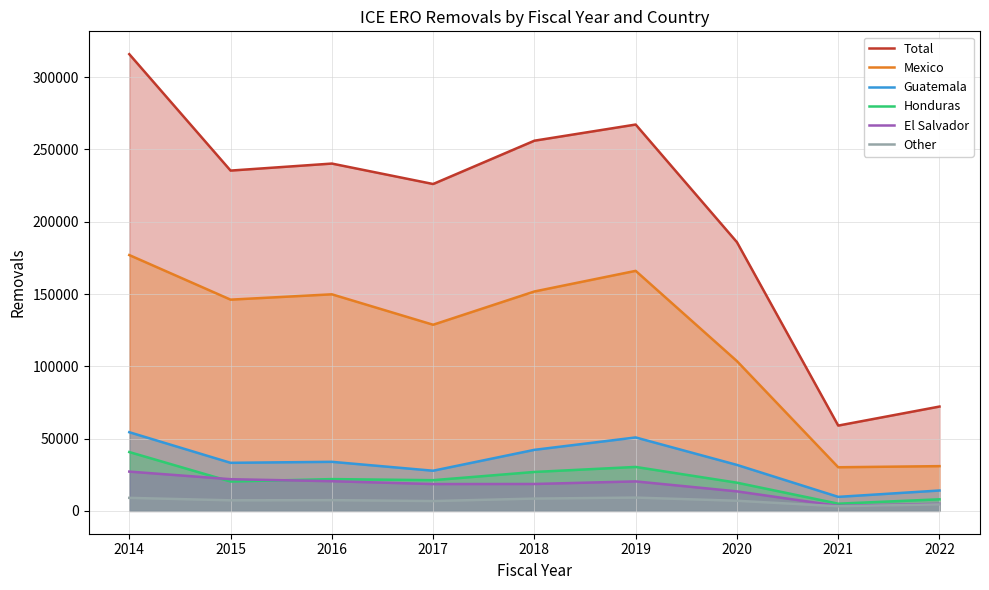

Where is the first local maximum for Other?

2016